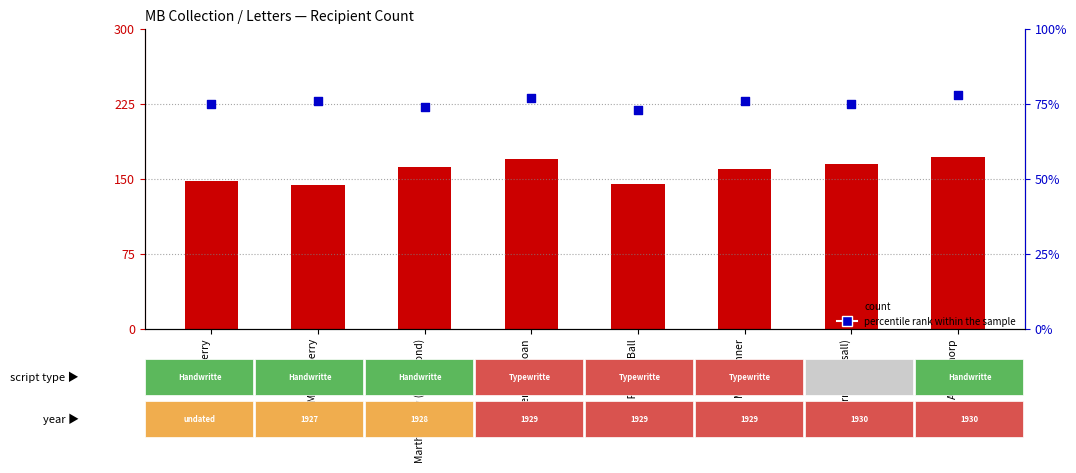

What is the total value across all series at Annie Thorp?

250